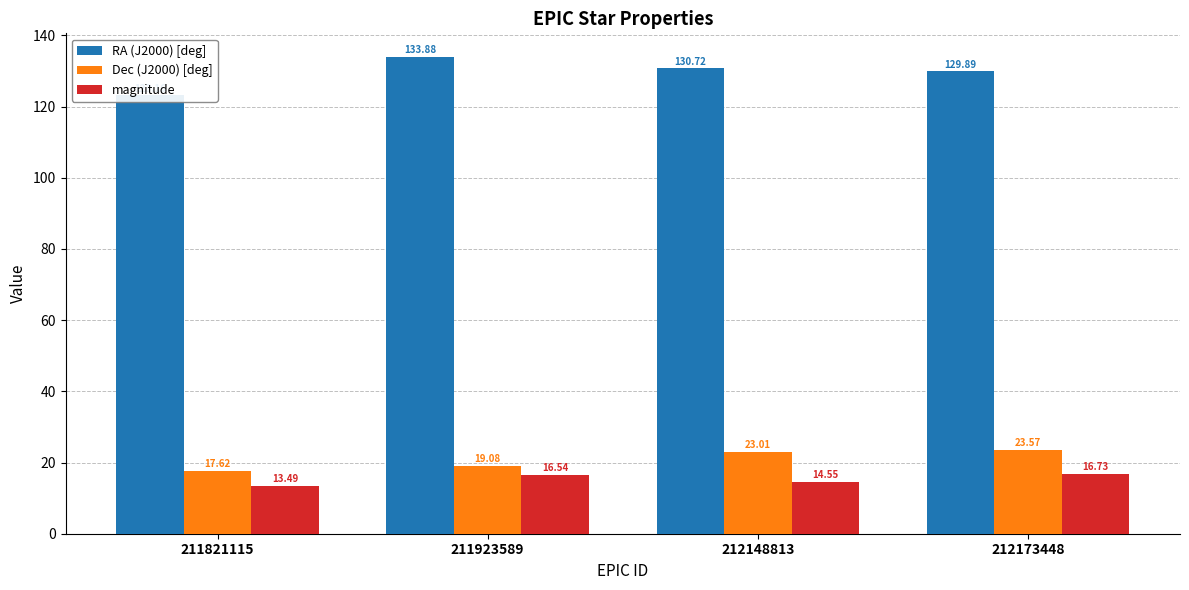

The value of magnitude at 212148813 is 14.6. True or false?

True